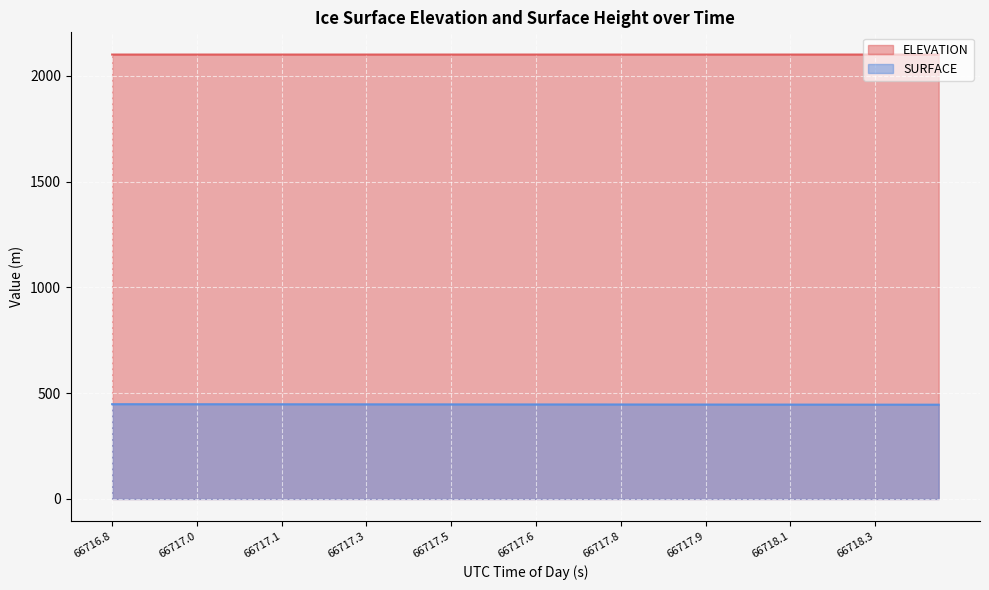

Reading left to right, list all the values displayed in this chart.

ELEVATION: 2101.2	2101.2	2101.2	2101.2	2101.2	2101.2	2101.2	2101.2	2101.2	2101.2	2101.2	2101.2	2101.2	2101.2	2101.2	2101.2	2101.2	2101.2	2101.2	2101.2	2101.2	2101.2	2101.2	2101.2	2101.2	2101.2	2101.2	2101.2	2101.2	2101.2	2101.2	2101.2	2101.2	2101.2	2101.2	2101.2	2101.2	2101.2	2101.2	2101.2
SURFACE: 448.1	448.0	447.9	447.9	447.9	447.9	447.8	447.8	447.7	447.6	447.5	447.5	447.4	447.3	447.2	447.2	447.1	447.1	447.0	446.9	446.9	446.9	446.8	446.7	446.7	446.6	446.5	446.4	446.4	446.3	446.2	446.2	446.2	446.1	446.0	445.9	445.9	445.9	445.7	445.7